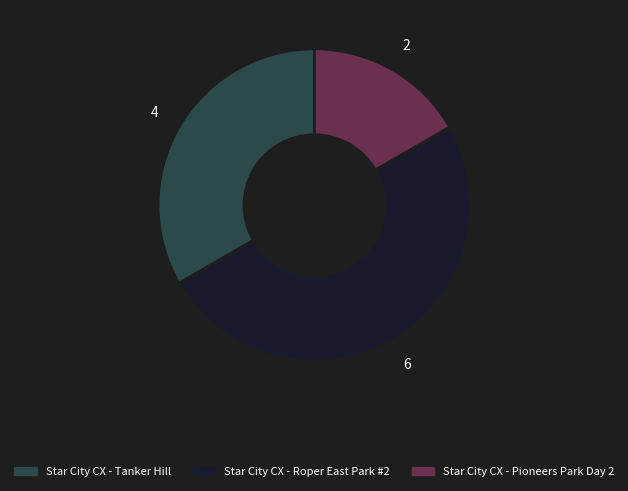

Which slice is the largest?

Star City CX - Roper East Park #2